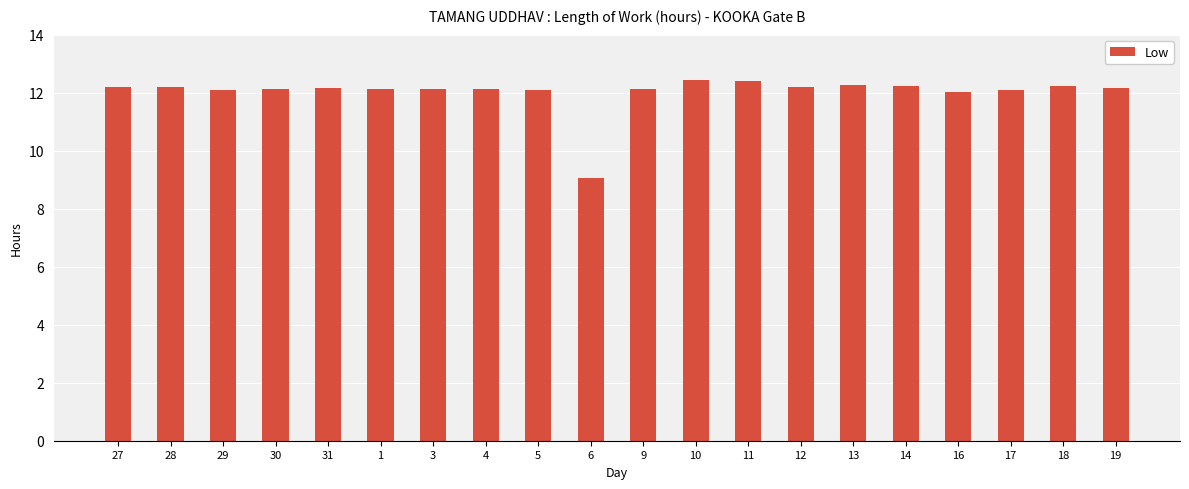

What is the label of the 9th bar from the right?

10